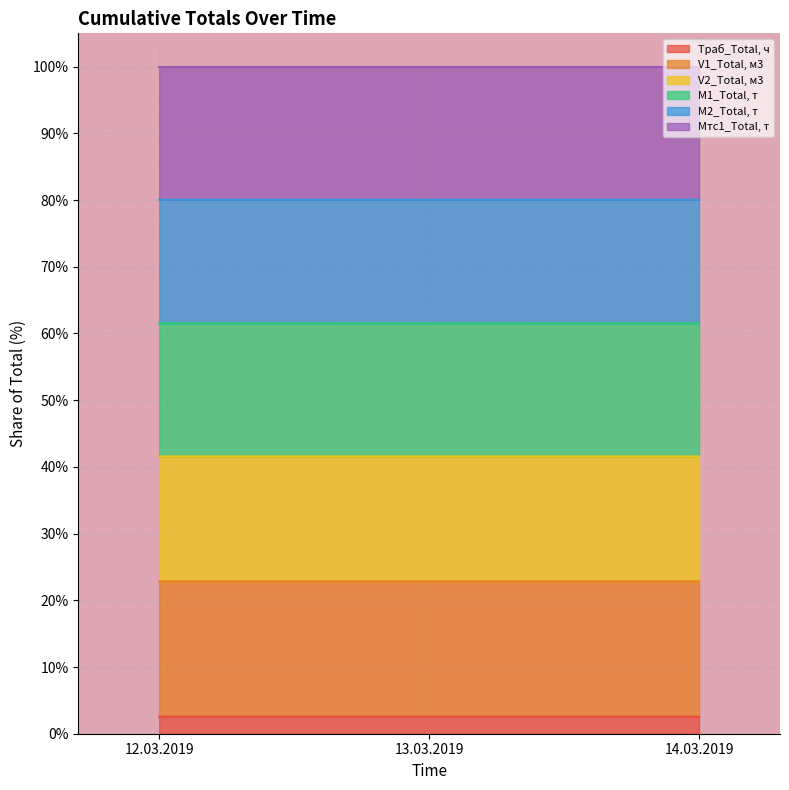

What is the total value across all series at 13.03.2019?

100.0